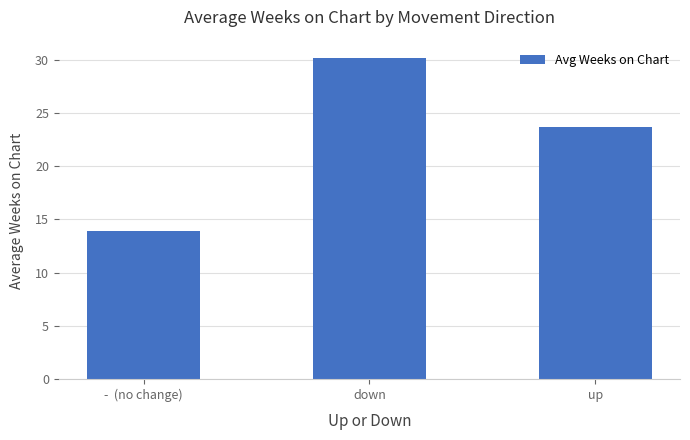

Reading left to right, what are all the values shown in this chart?

13.9	30.1	23.7